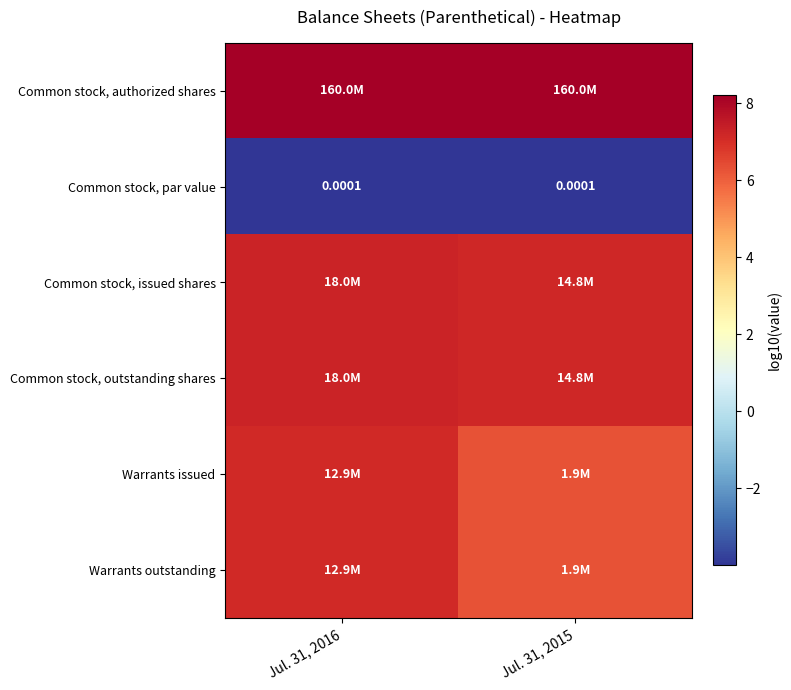

At Jul. 31, 2015, list the series in order from largest to smallest.

Common stock, authorized shares, Common stock, issued shares, Common stock, outstanding shares, Warrants issued, Warrants outstanding, Common stock, par value